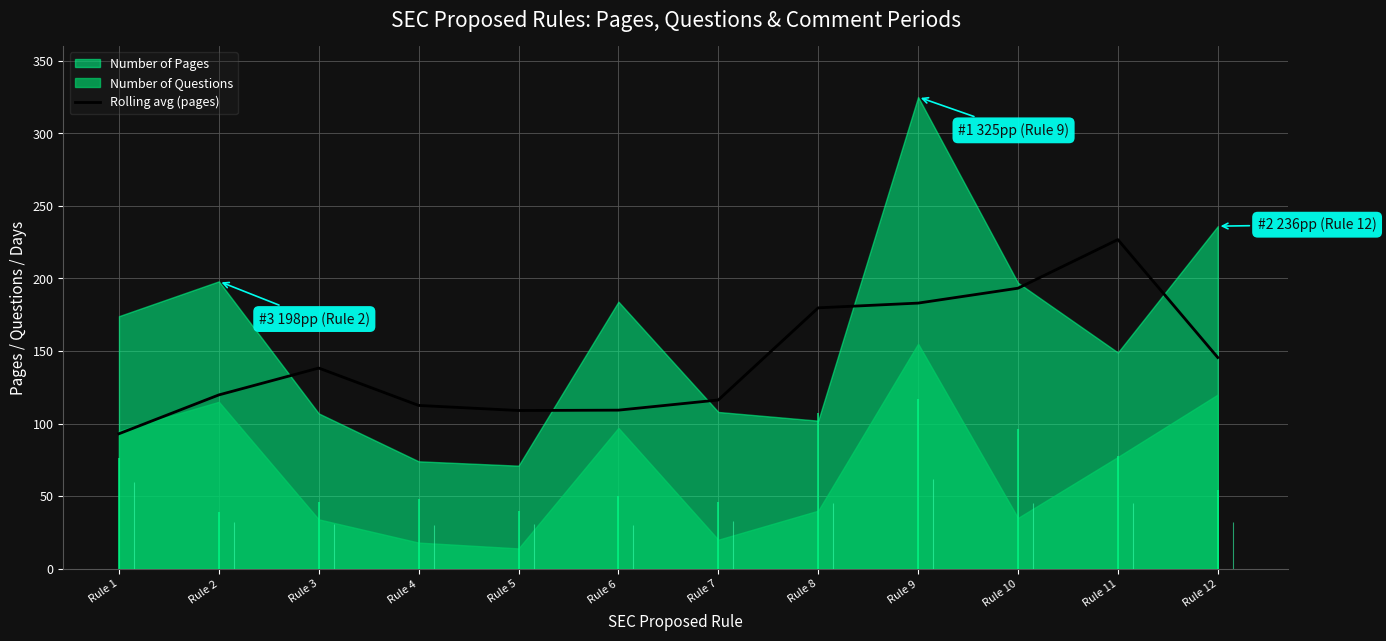

Which category has the lowest value in the Rolling avg (pages) series?

Rule 1